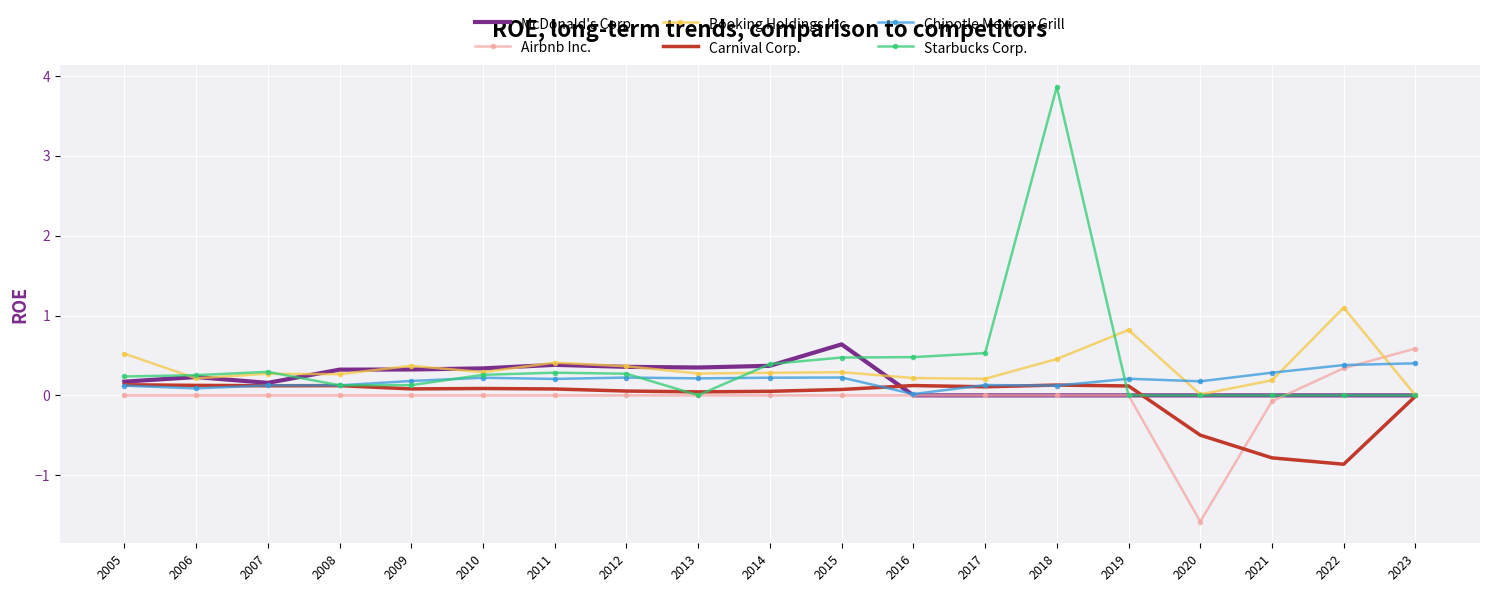

Is it true that McDonald's Corp. equals 0.6 at 2012?

False